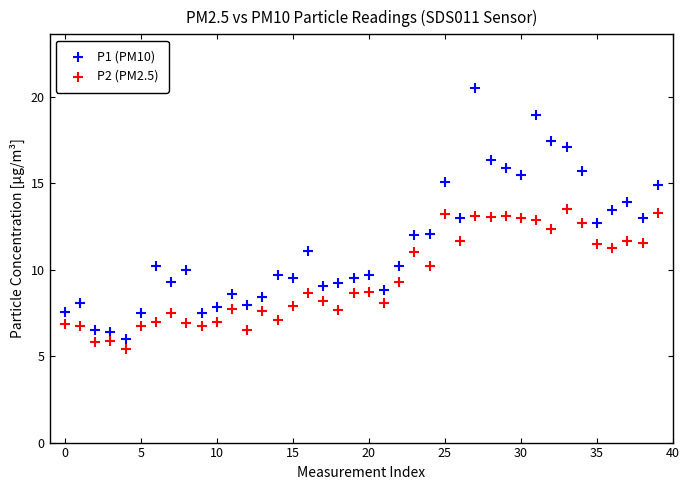

Which series contains the highest Y value?

P1 (PM10)